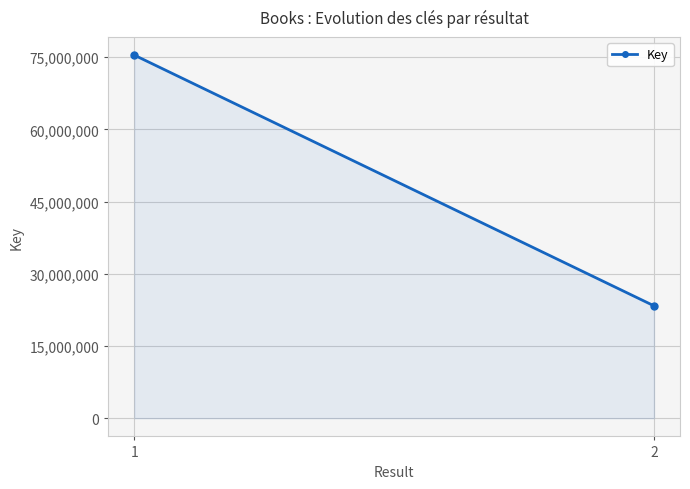

What is the value of the 2nd point from the left?

23347261